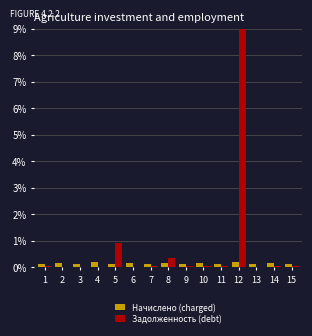

What is the highest value of the Задолженность (debt) series?

9.0